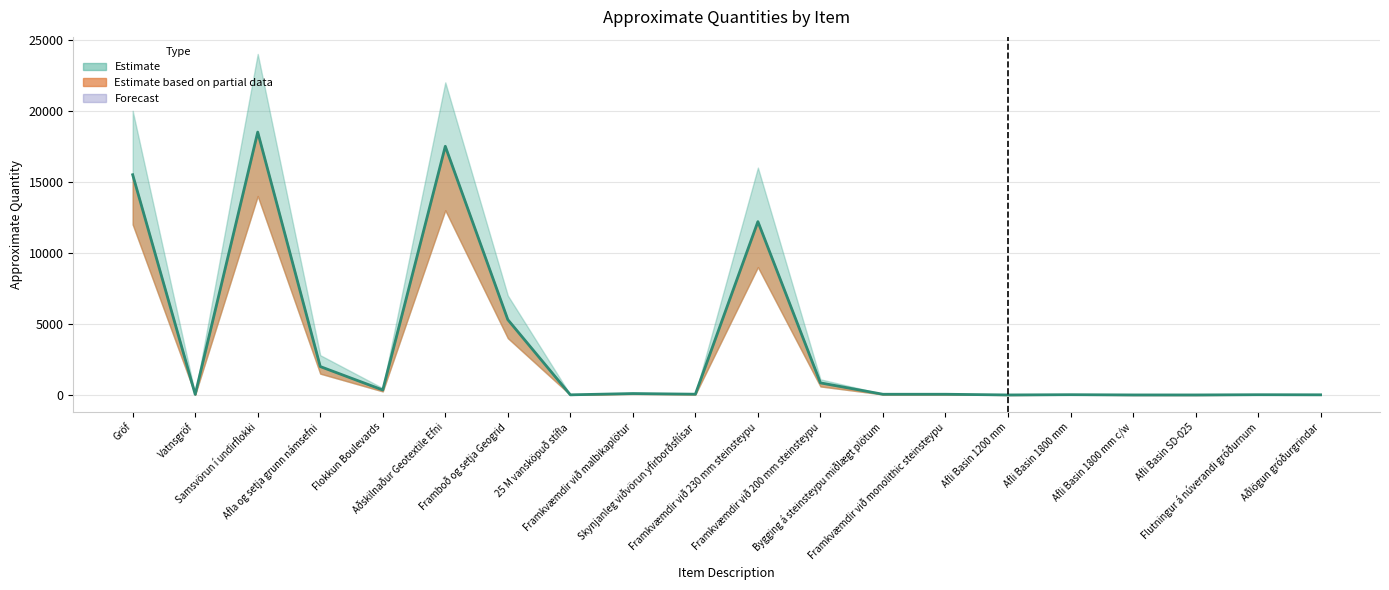

List the labels in order of value, largest first.

Samsvörun í undirflokki, Aðskilnaður Geotextile Efni, Gröf, Framkvæmdir við 230 mm steinsteypu, Framboð og setja Geogrid, Afla og setja grunn námsefni, Framkvæmdir við 200 mm steinsteypu, Flokkun Boulevards, Framkvæmdir við malbikaplötur, Skynjanleg viðvörun yfirborðsflísar, Bygging á steinsteypu miðlægt plötum, Framkvæmdir við monolithic steinsteypu, Vatnsgröf, Afli Basin 1800 mm, Flutningur á núverandi gróðurnum, Aðlögun gróðurgrindar, 25 M vansköpuð stífla, Afli Basin 1800 mm c/w, Afli Basin 1200 mm, Afli Basin SD-025